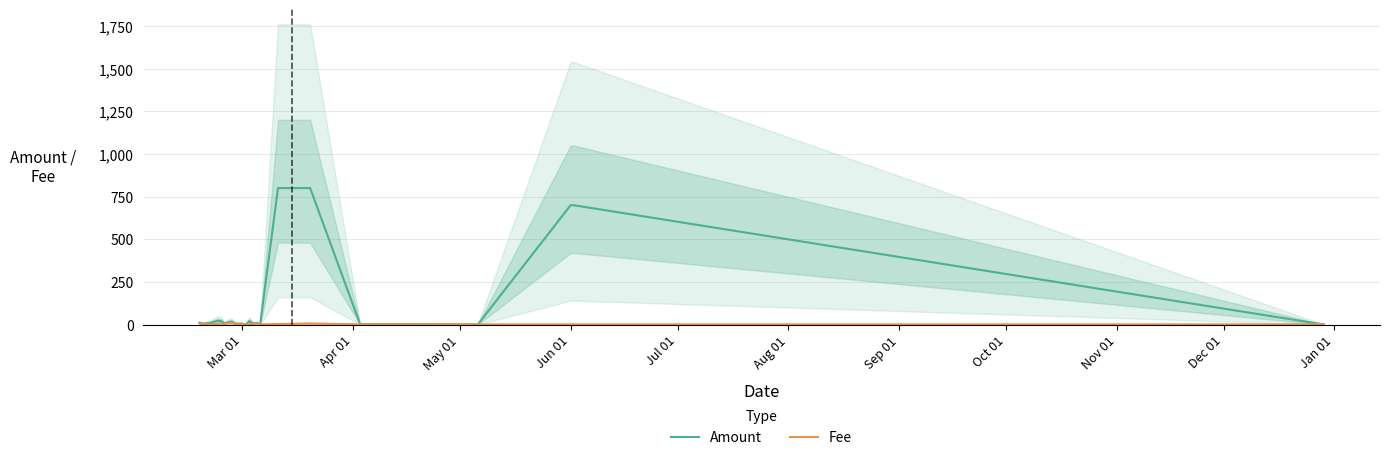

How many series are shown in this chart?

2